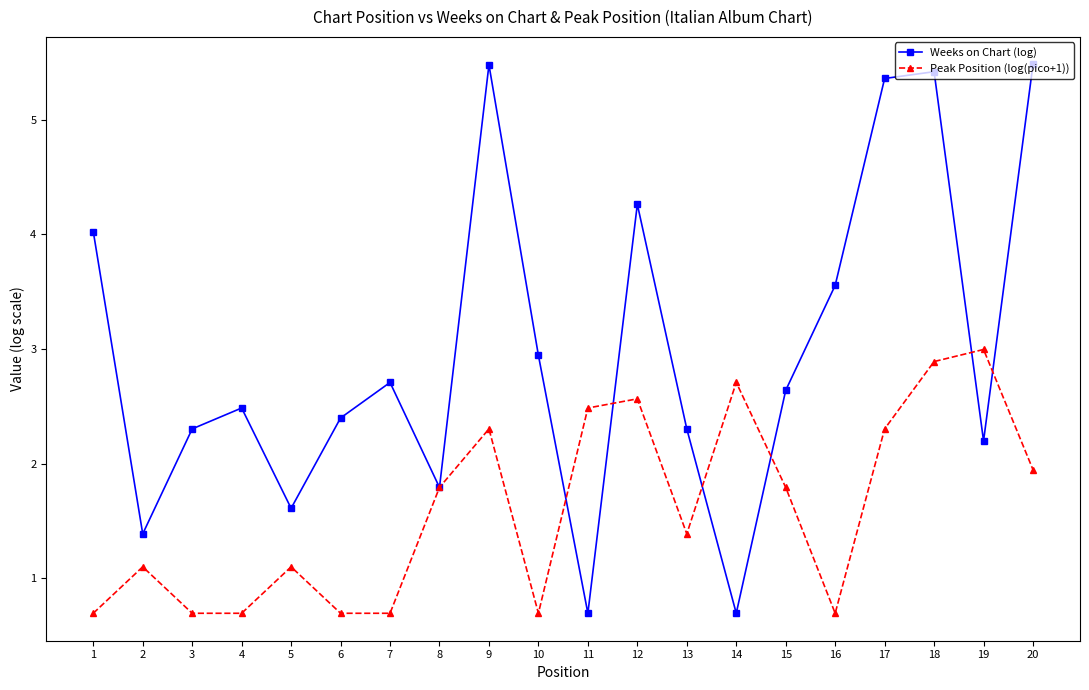

Which series has the largest total across all categories?

Weeks on Chart (log)